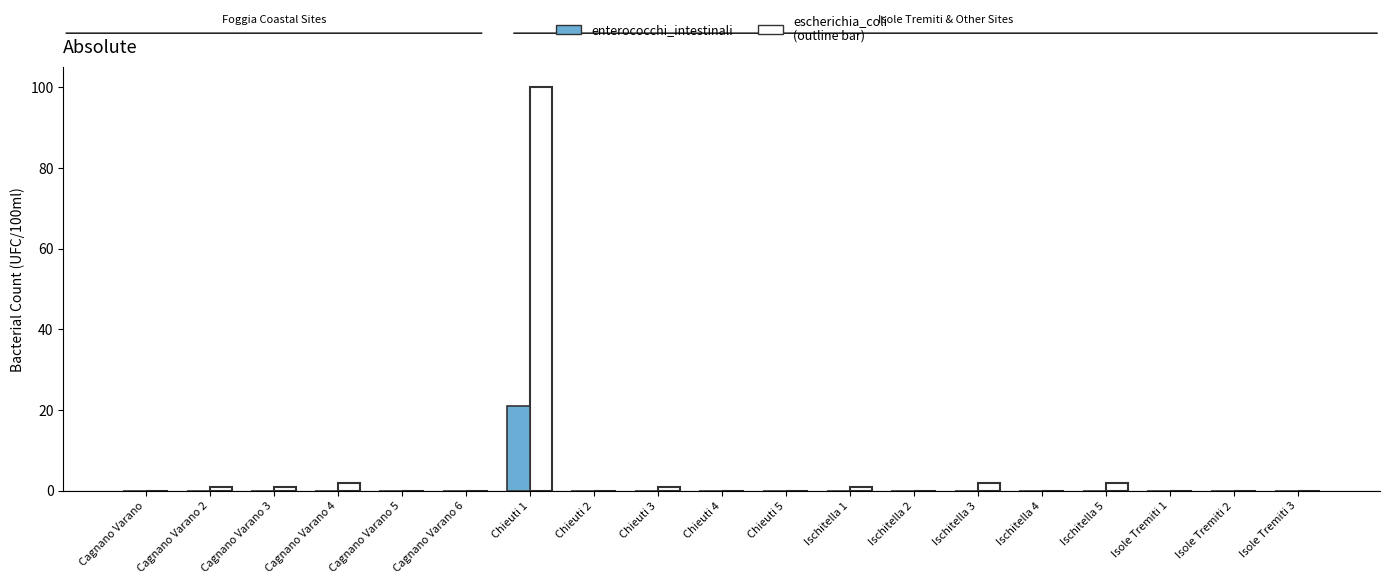

Which label corresponds to the largest value in the chart?

Chieuti 1